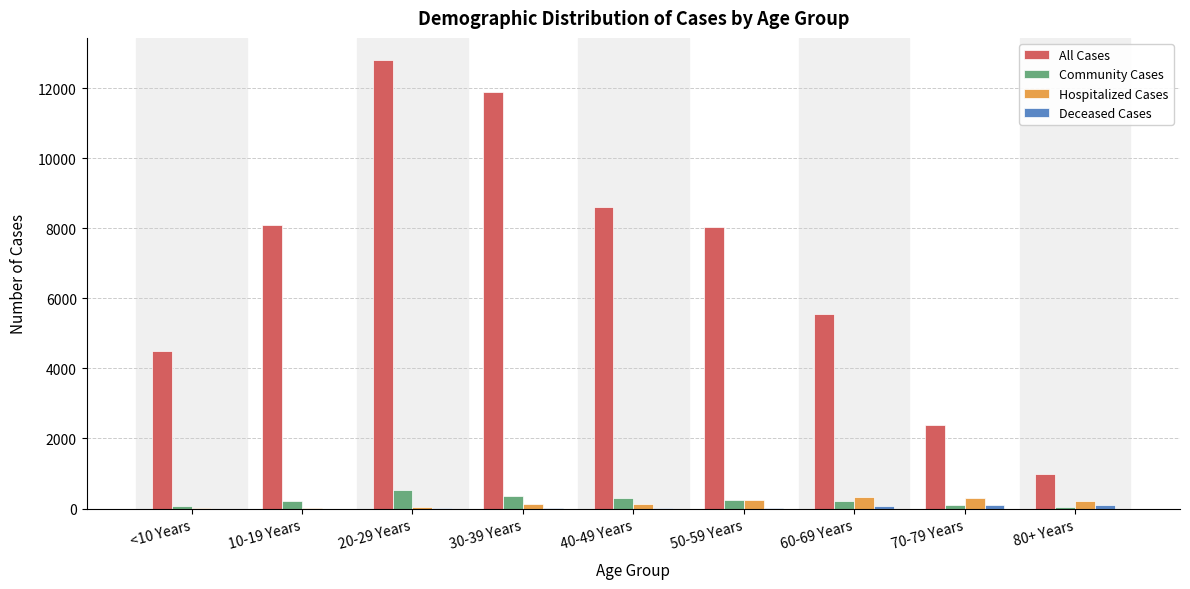

Between 10-19 Years and 80+ Years, which series saw the biggest shift?

All Cases